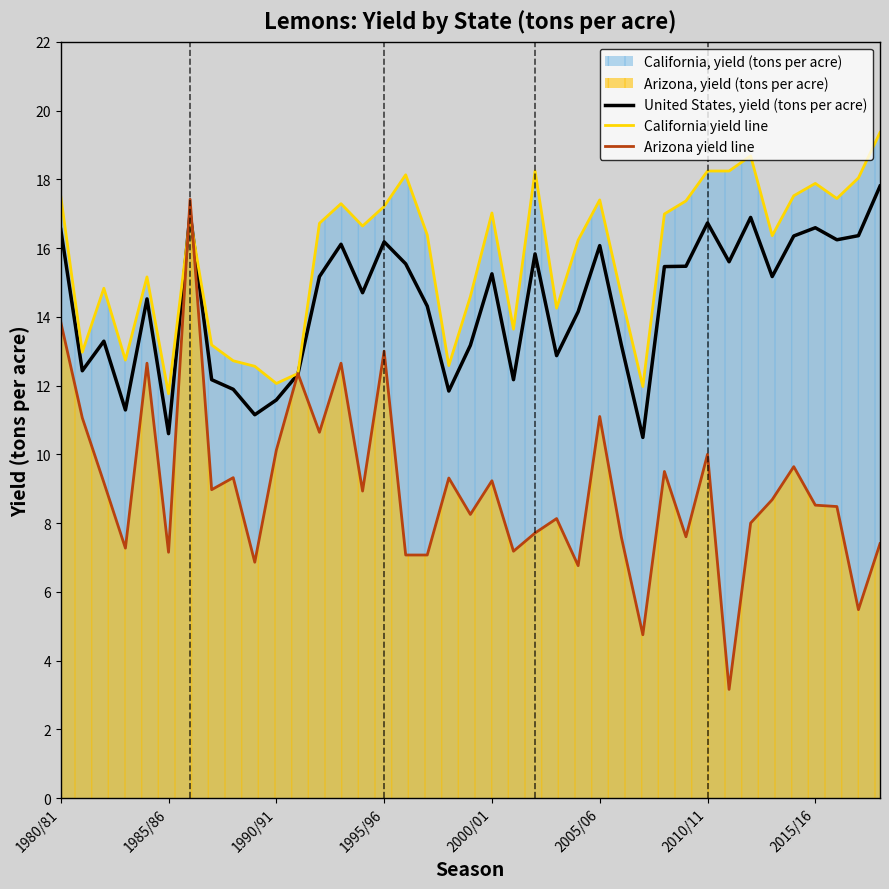

Does the chart display data point markers on the line(s)?

No